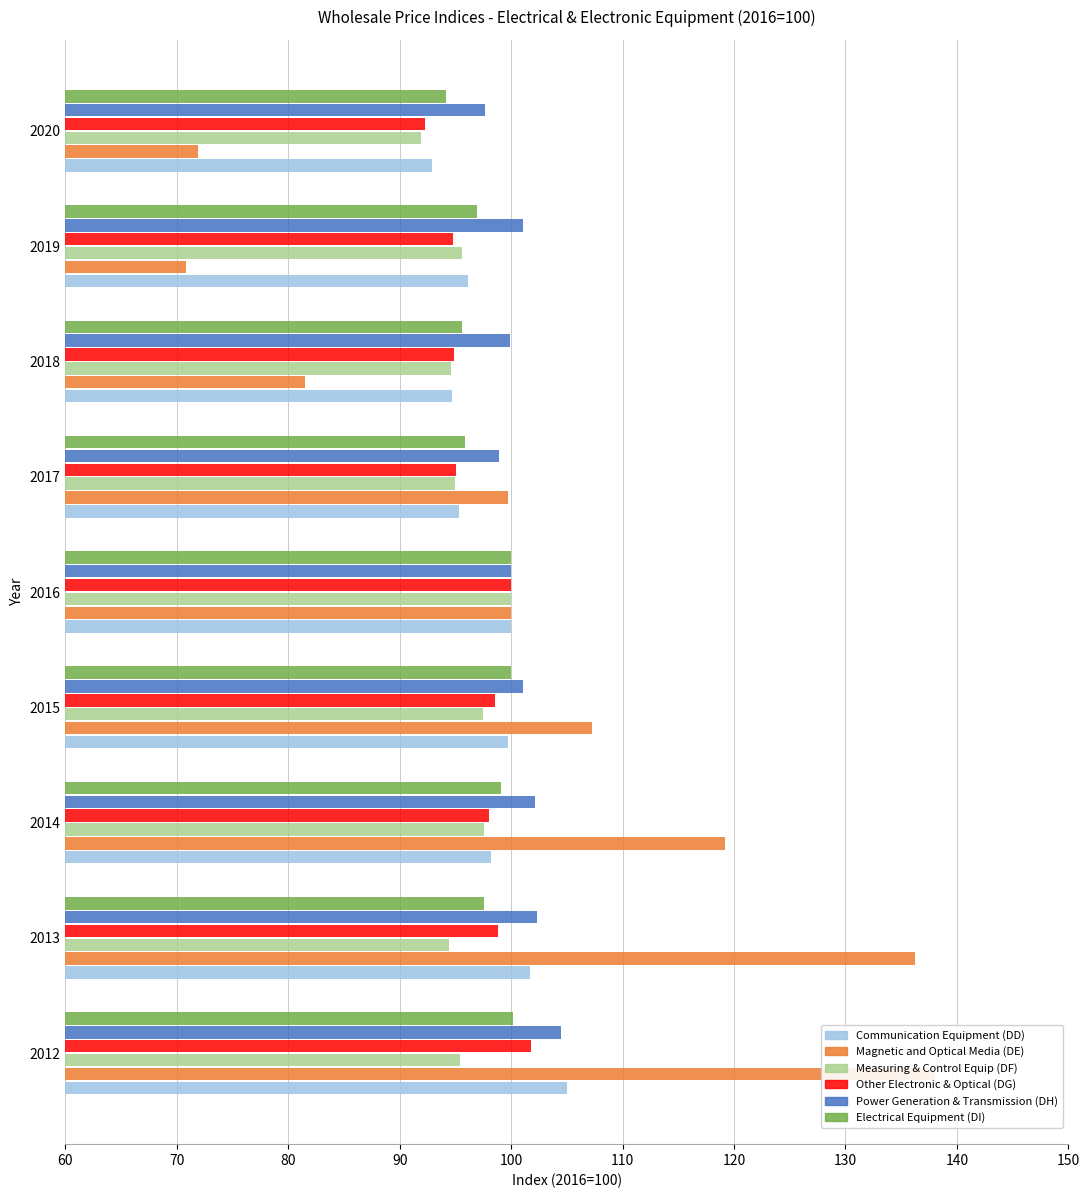

At how many categories does at least one series exceed 111?

3